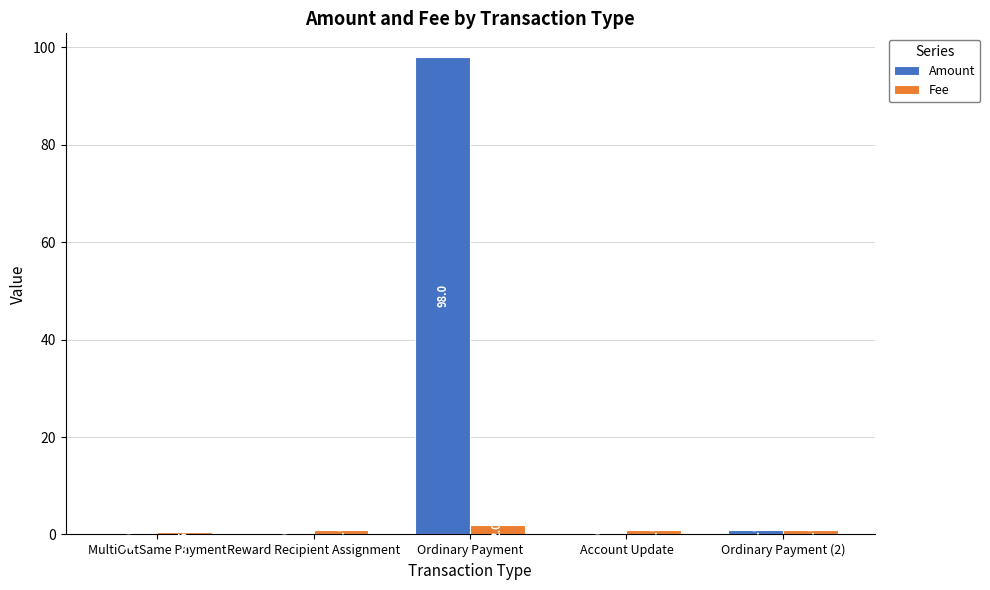

Which series changed the most between Account Update and Ordinary Payment (2)?

Amount